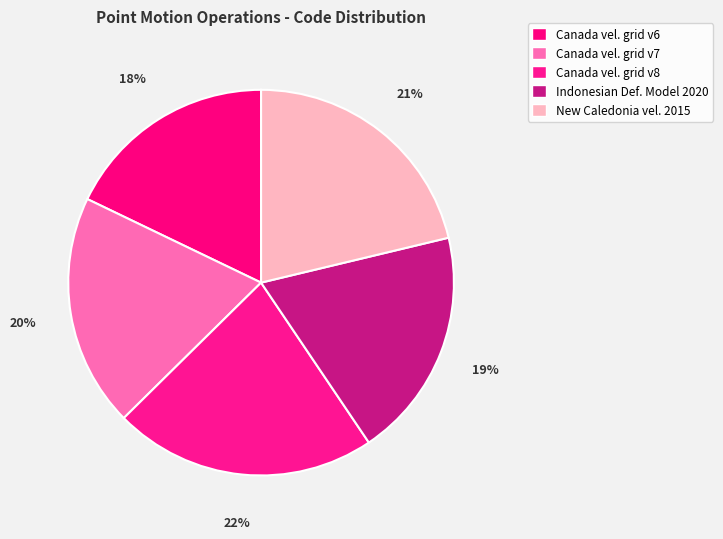

How many slices are in this pie chart?

5